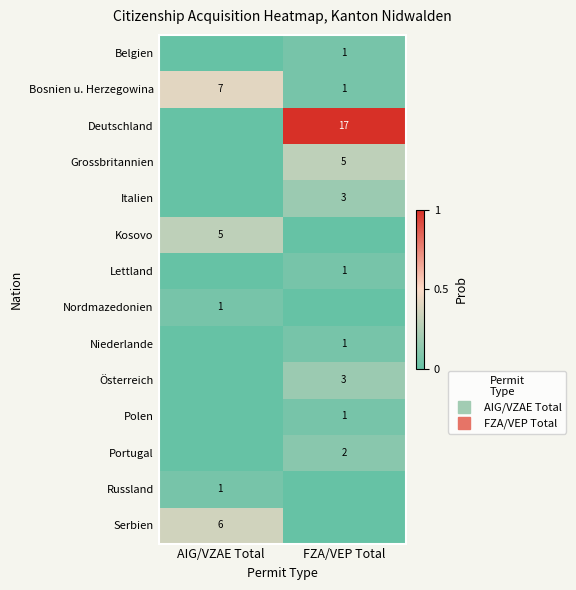

True or false: Nordmazedonien has a value of 0.0 at FZA/VEP Total.

True